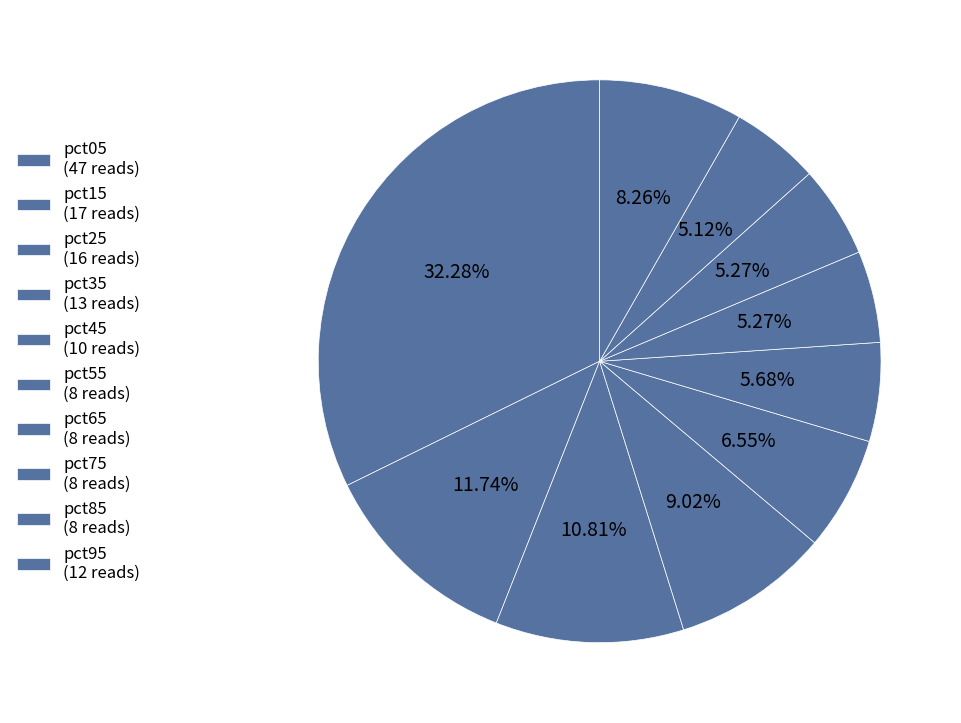

How many segments does this pie chart have?

10